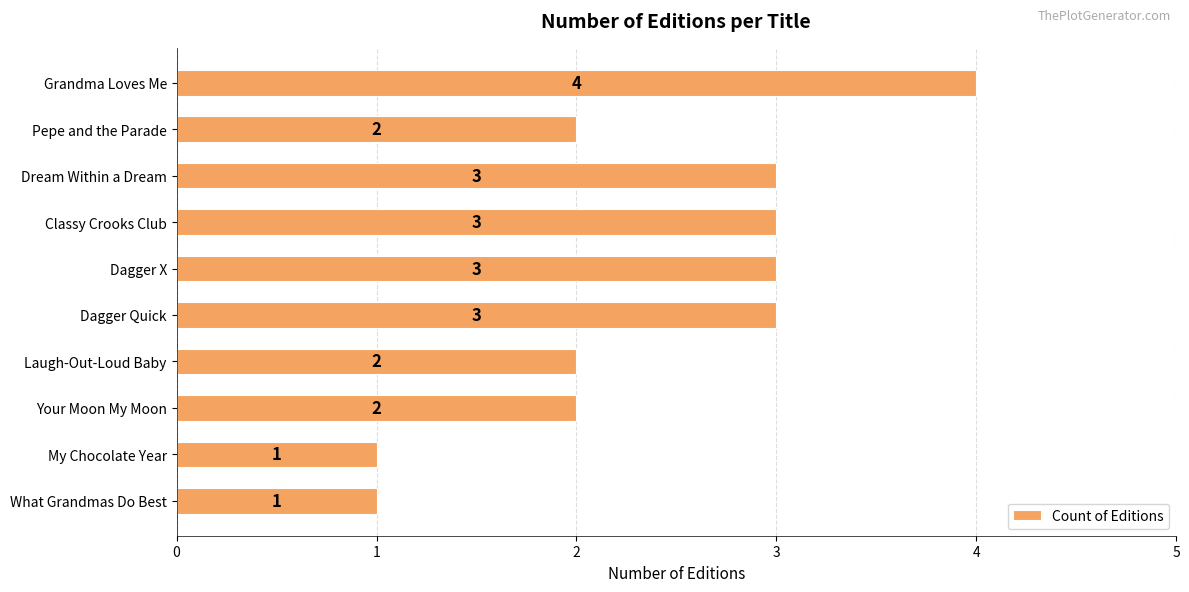

What is the difference between the maximum and minimum values?

3